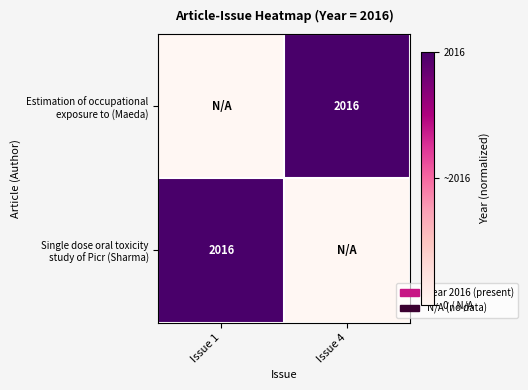

At how many categories does at least one series exceed 0?

2